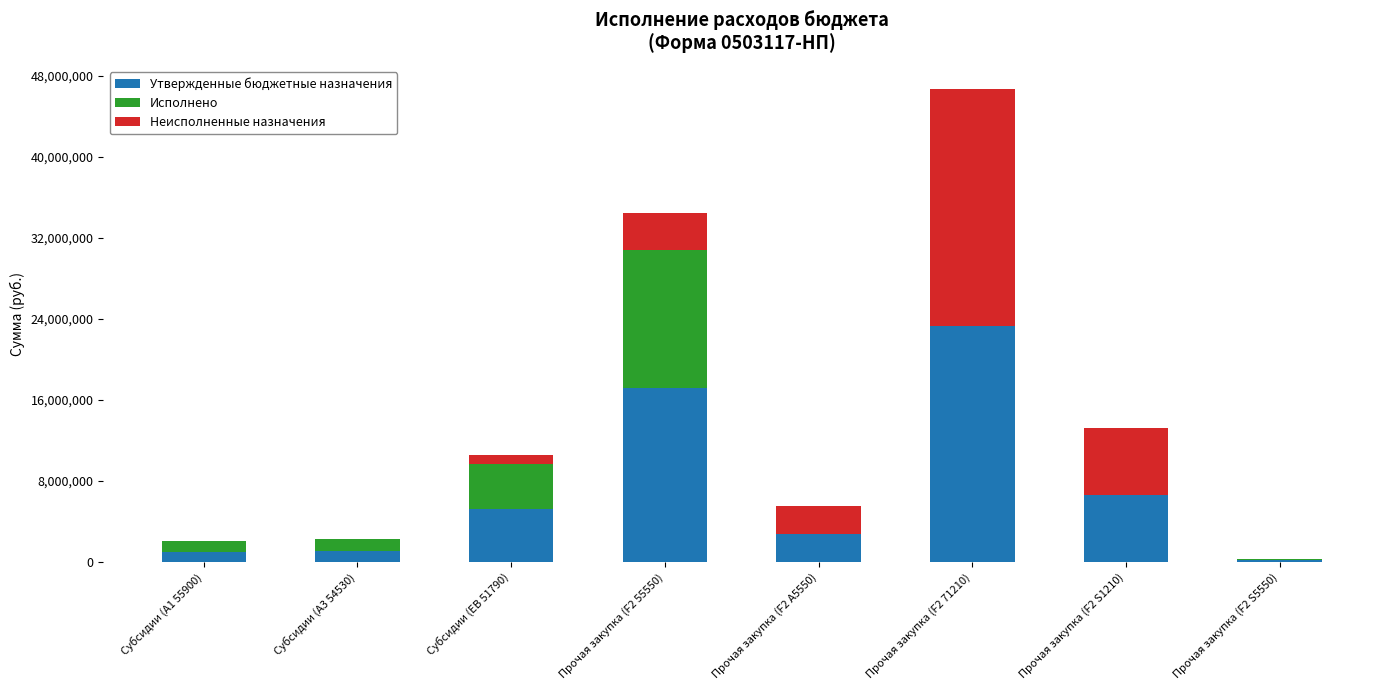

At which category is the sum across all series the highest?

Прочая закупка (F2 71210)